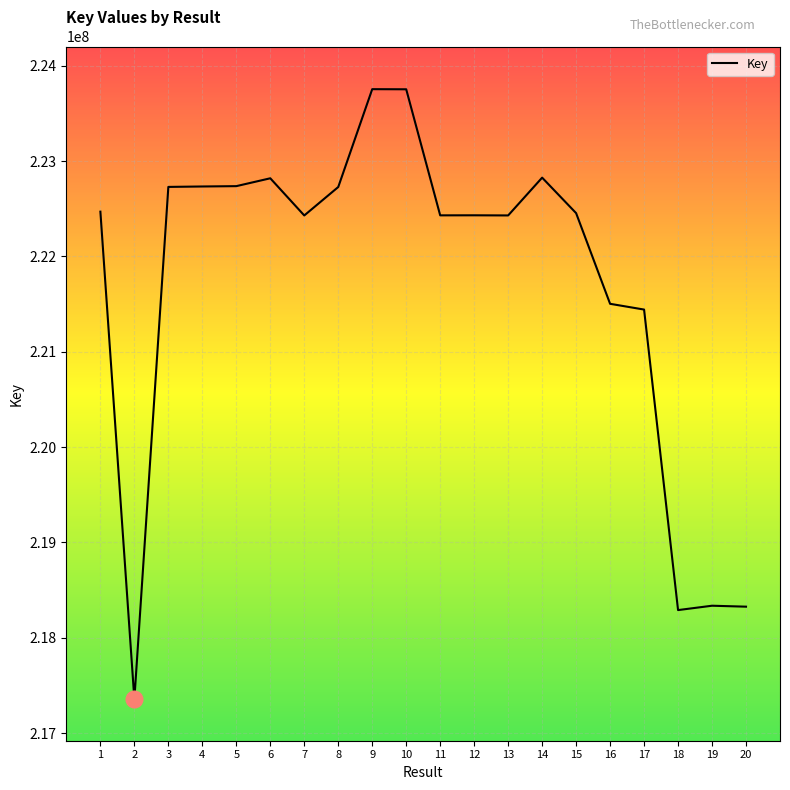

Which label corresponds to the smallest value in the chart?

2